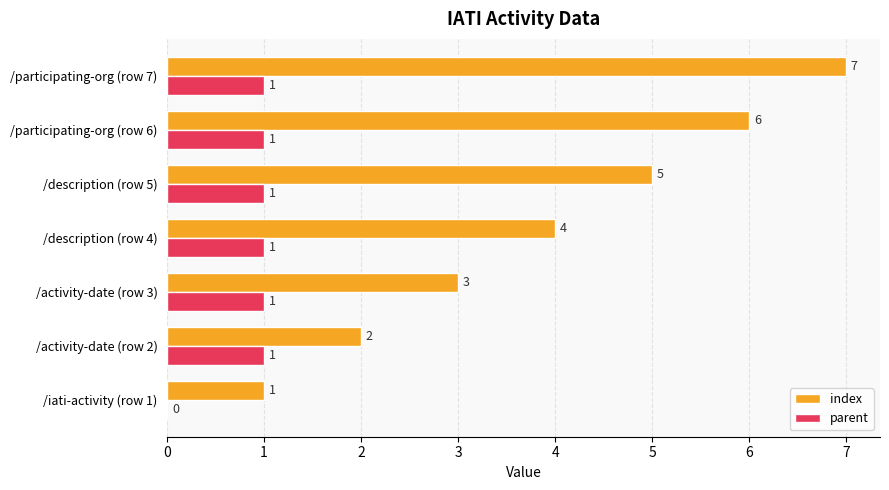

What is the maximum value shown in the chart?

7